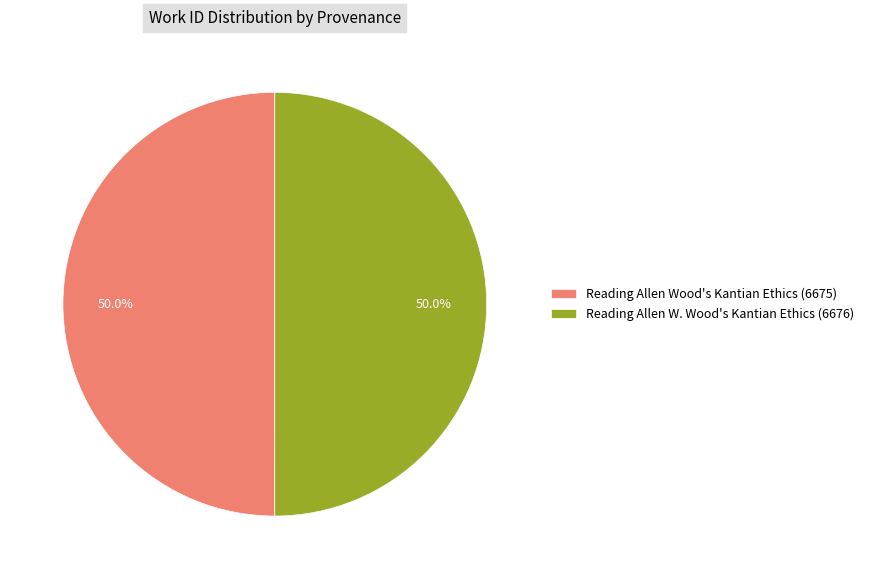

How many slices are in this pie chart?

2